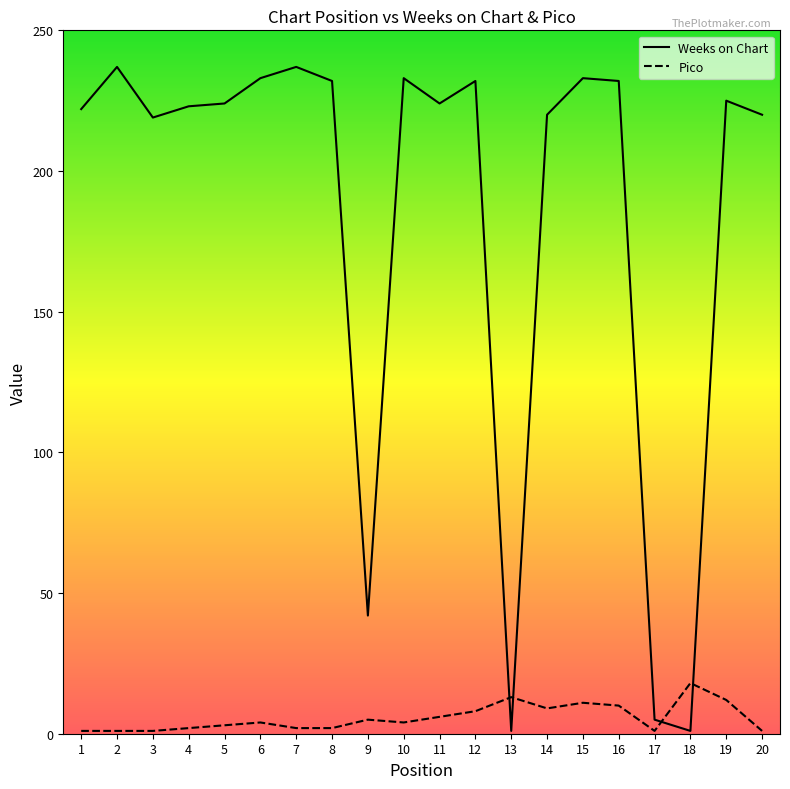

What is the difference between the second highest and second lowest values in the Pico series?

12